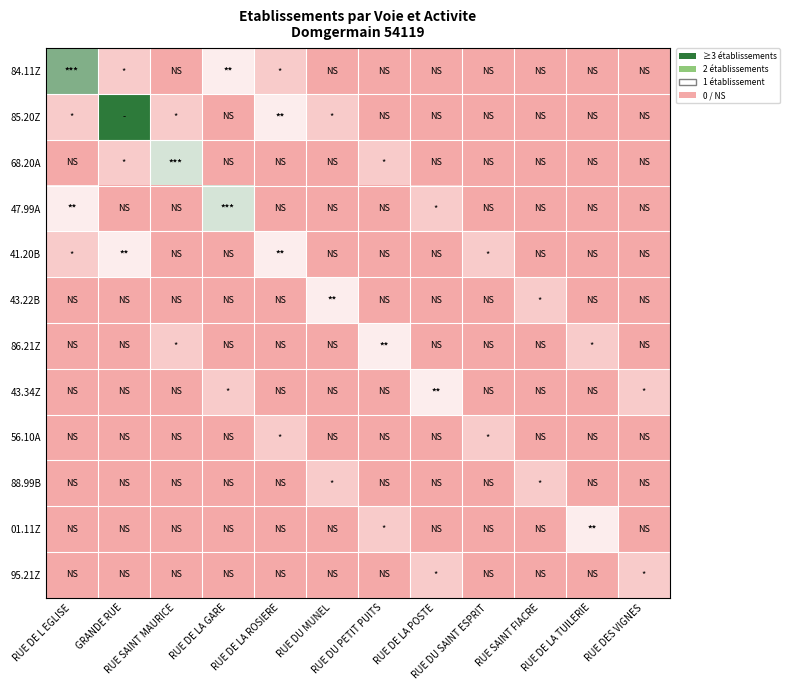

What is the difference between the highest and lowest values at RUE DE LA TUILERIE?

2